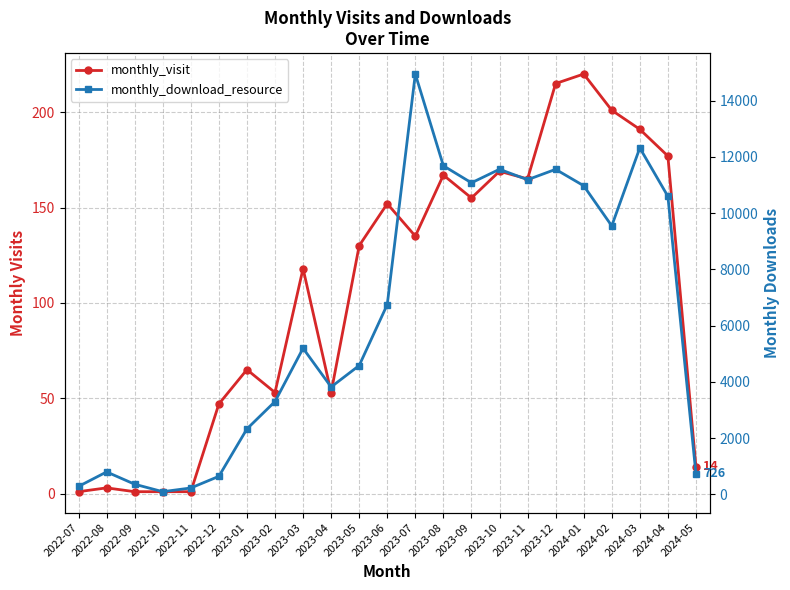

How many lines are shown in the chart?

2